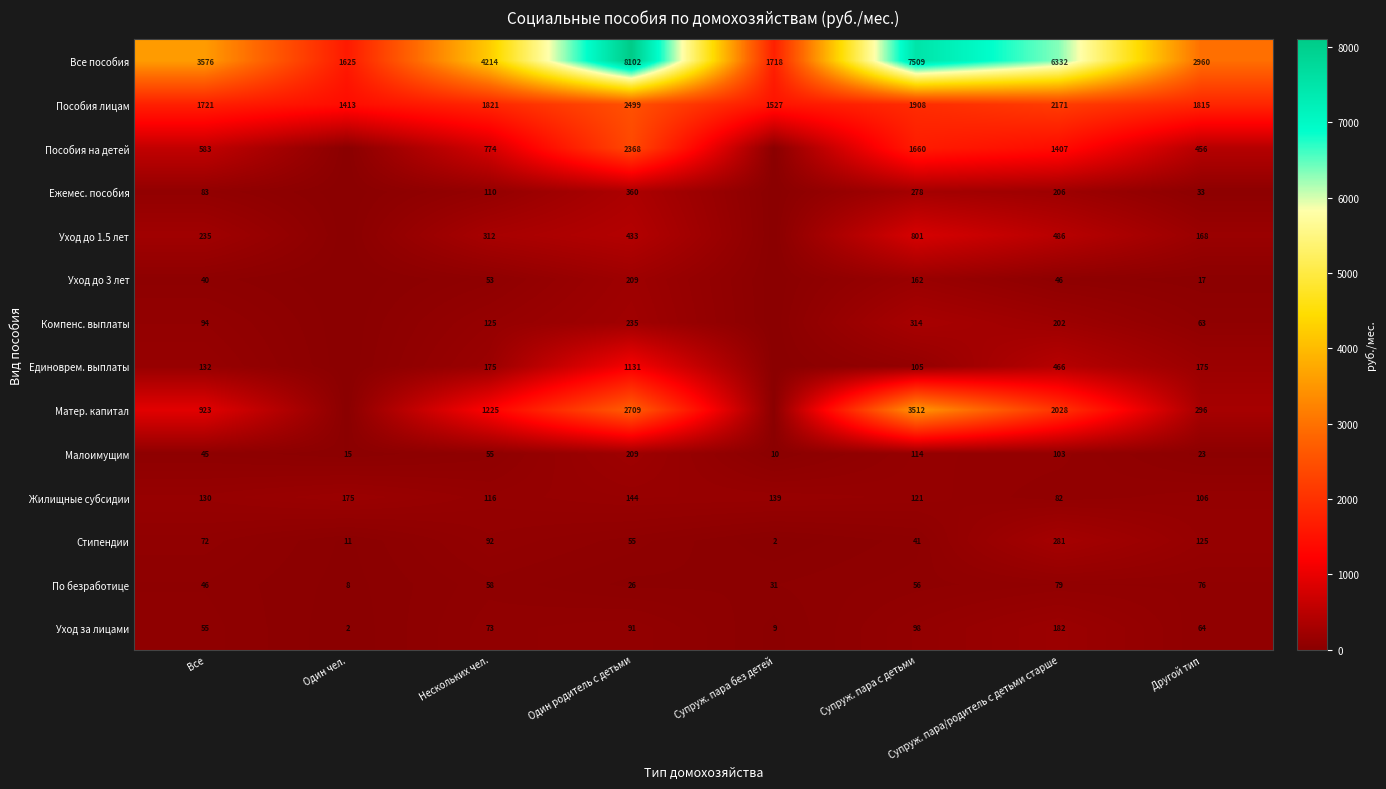

Rank the series at Супруж. пара с детьми from highest to lowest value.

Все пособия, Матер. капитал, Пособия лицам, Пособия на детей, Уход до 1.5 лет, Компенс. выплаты, Ежемес. пособия, Уход до 3 лет, Жилищные субсидии, Малоимущим, Единоврем. выплаты, Уход за лицами, По безработице, Стипендии